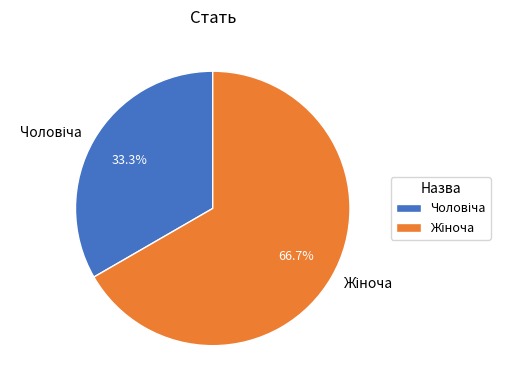

To the nearest percent, what is the average slice percentage?

50%